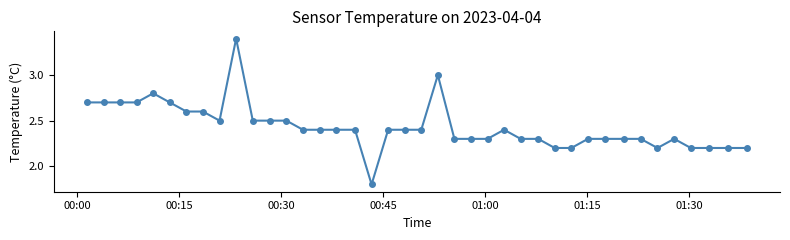

What is the value of the 20th point from the left?

2.4